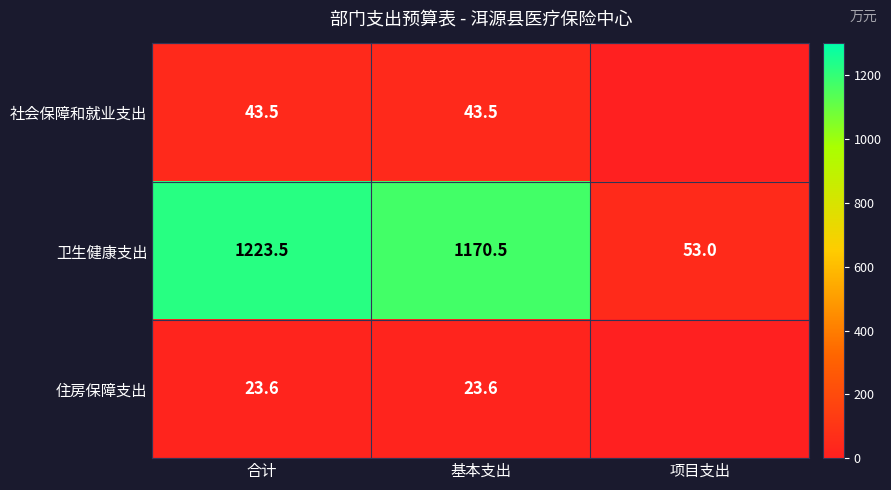

What is the difference between the maximum and second lowest values in the 卫生健康支出 series?

53.0